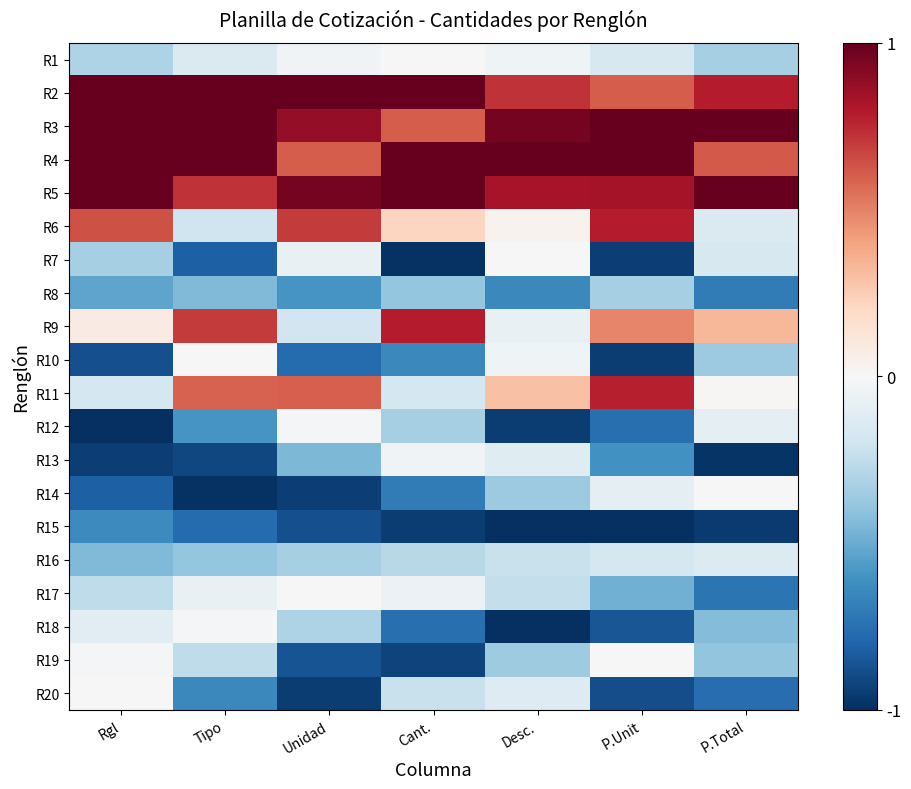

What is the difference between the highest and lowest values at Unidad?

2.0